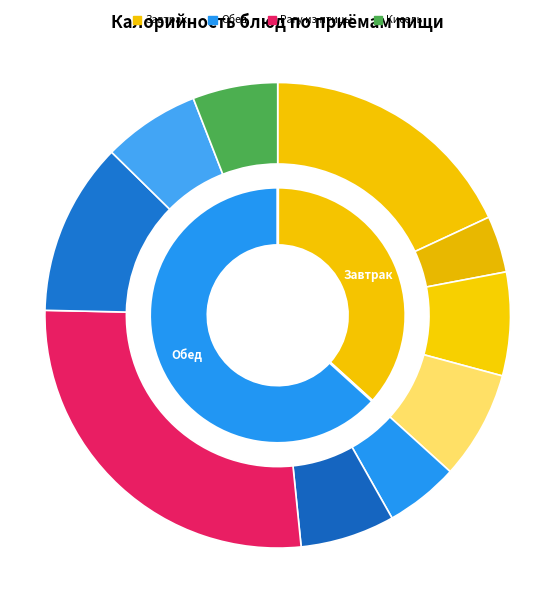

To the nearest percent, what is the difference between the largest and smallest slice percentages?

23%